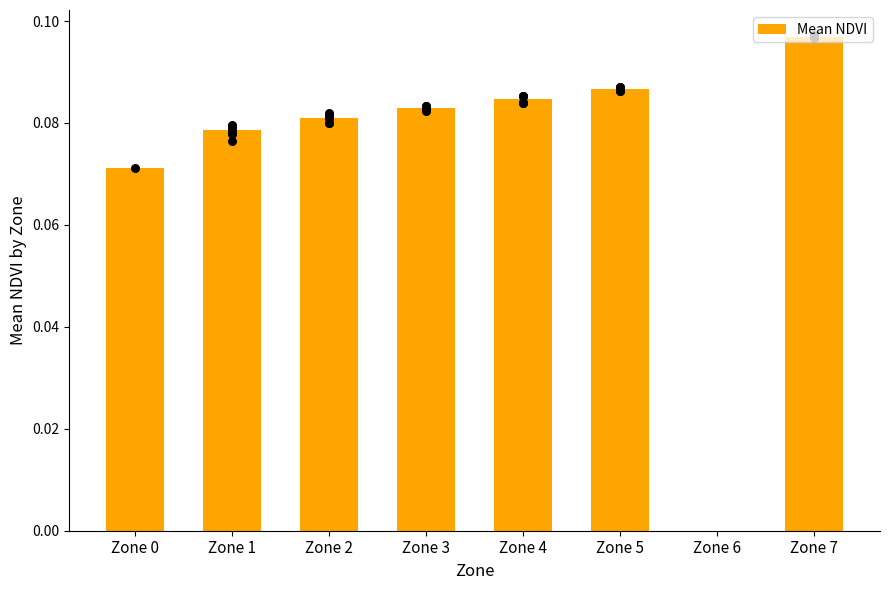

Between Zone 0 and Zone 7, which is larger?

Zone 7